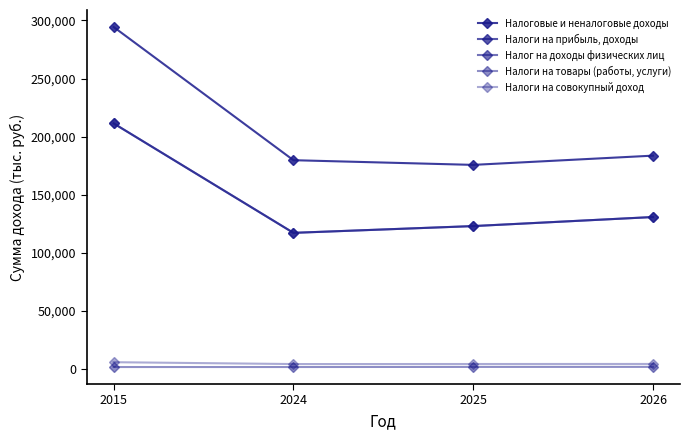

How many lines are shown in the chart?

5